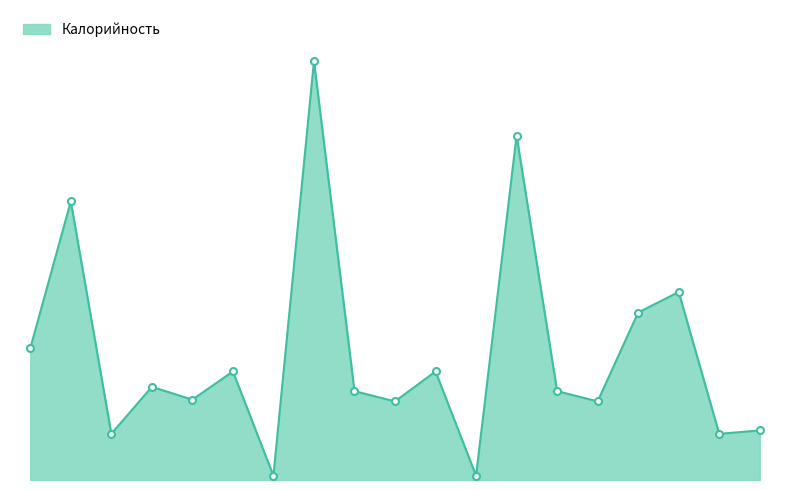

Which category has the highest value across all series?

Плов (филе индейки)